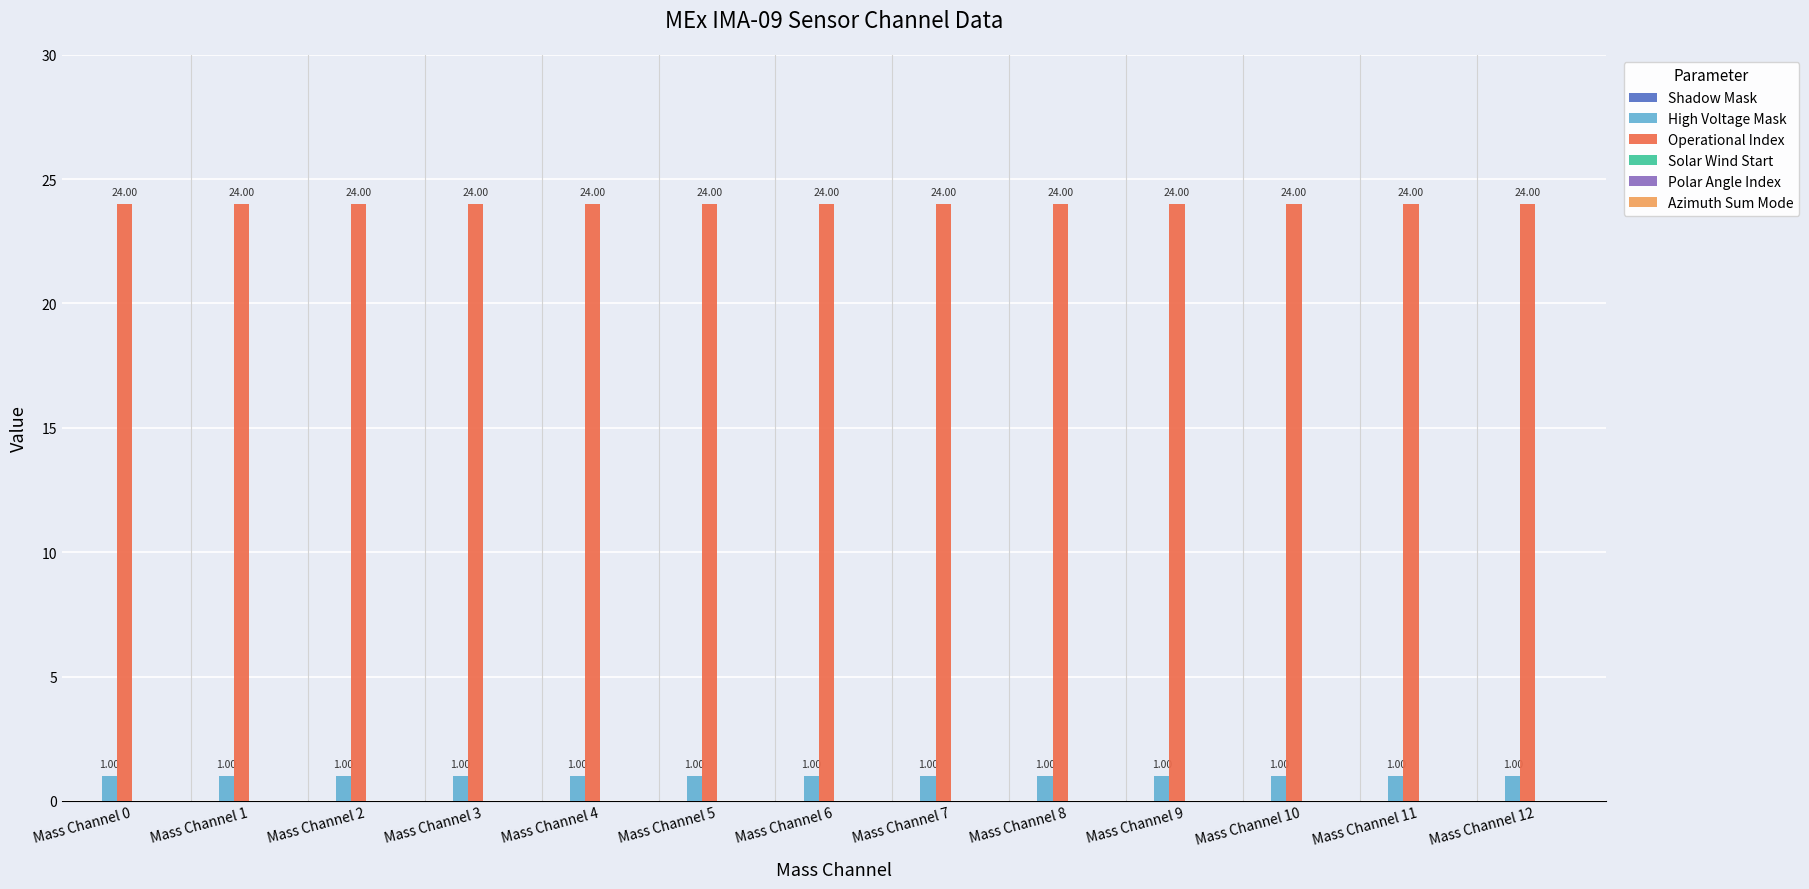

List the series in order of their overall mean, highest first.

Operational Index, High Voltage Mask